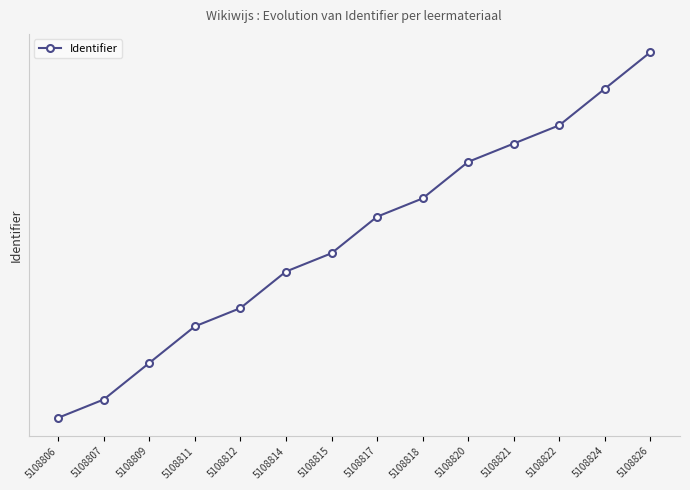

Is this an area chart (filled region under the line)?

No